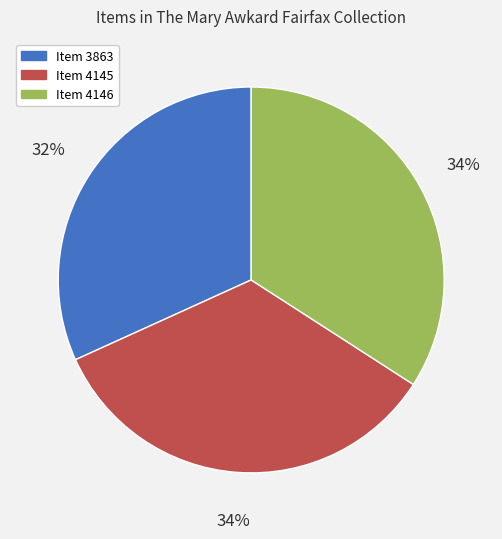

Between Item 4146 and Item 3863, which is larger?

Item 4146